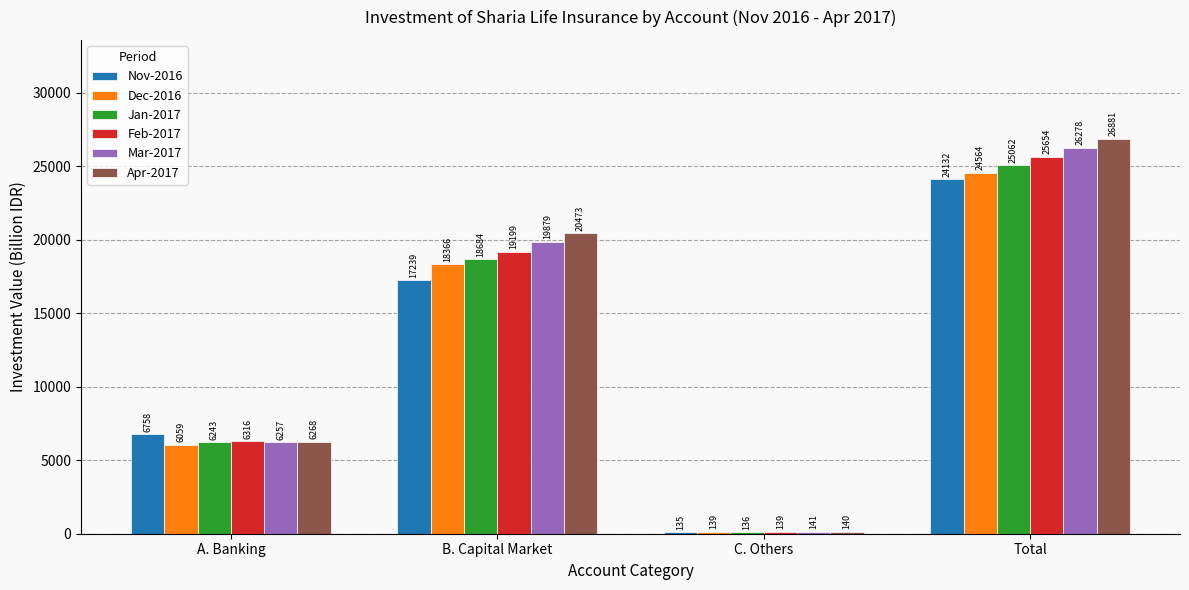

At how many categories does at least one series exceed 22232?

1